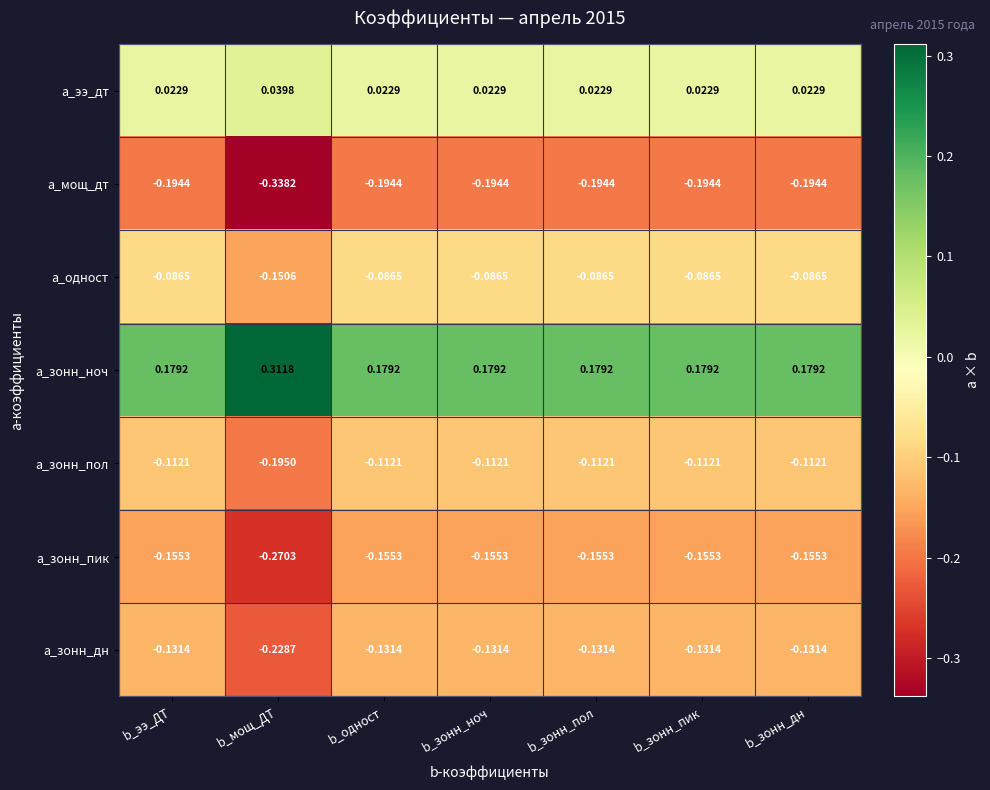

List the series in order of their peak value, lowest first.

a_мощ_дт, a_зонн_пик, a_зонн_дн, a_зонн_пол, a_одност, a_ээ_дт, a_зонн_ноч